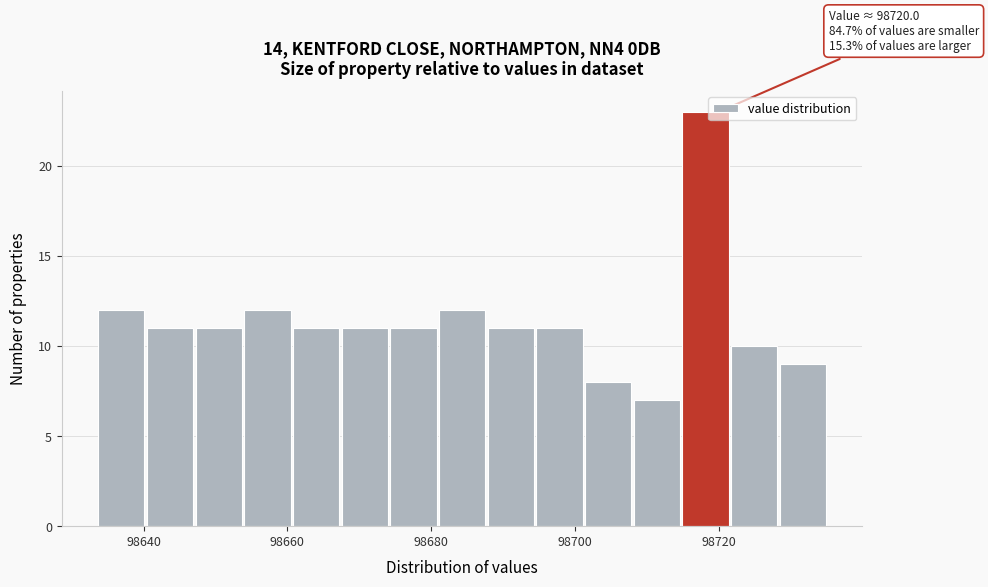

Read against the x-axis, roughly where is the centre of the tallest bar?

98718